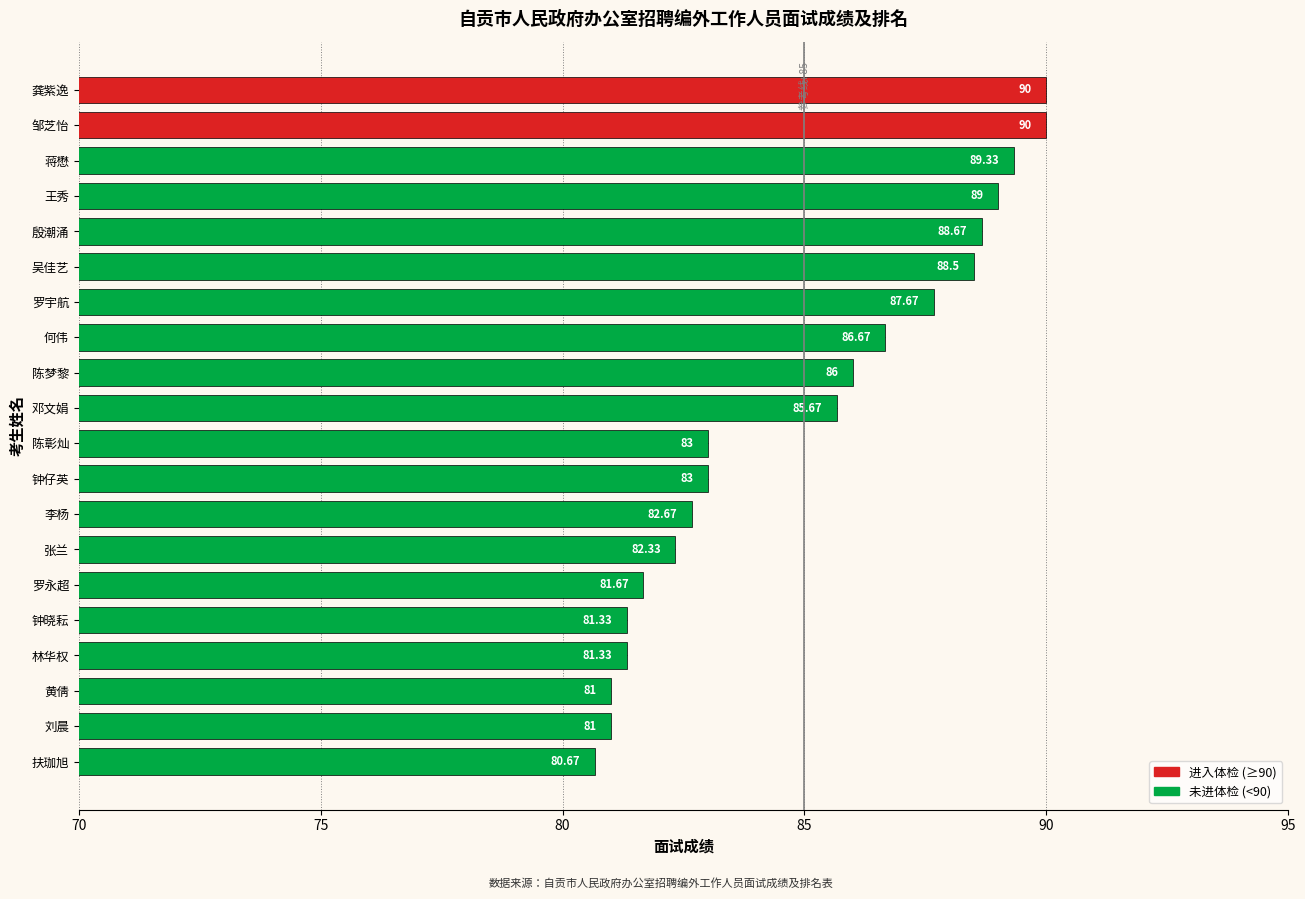

At which label is the value closest to 85?

邓文娟